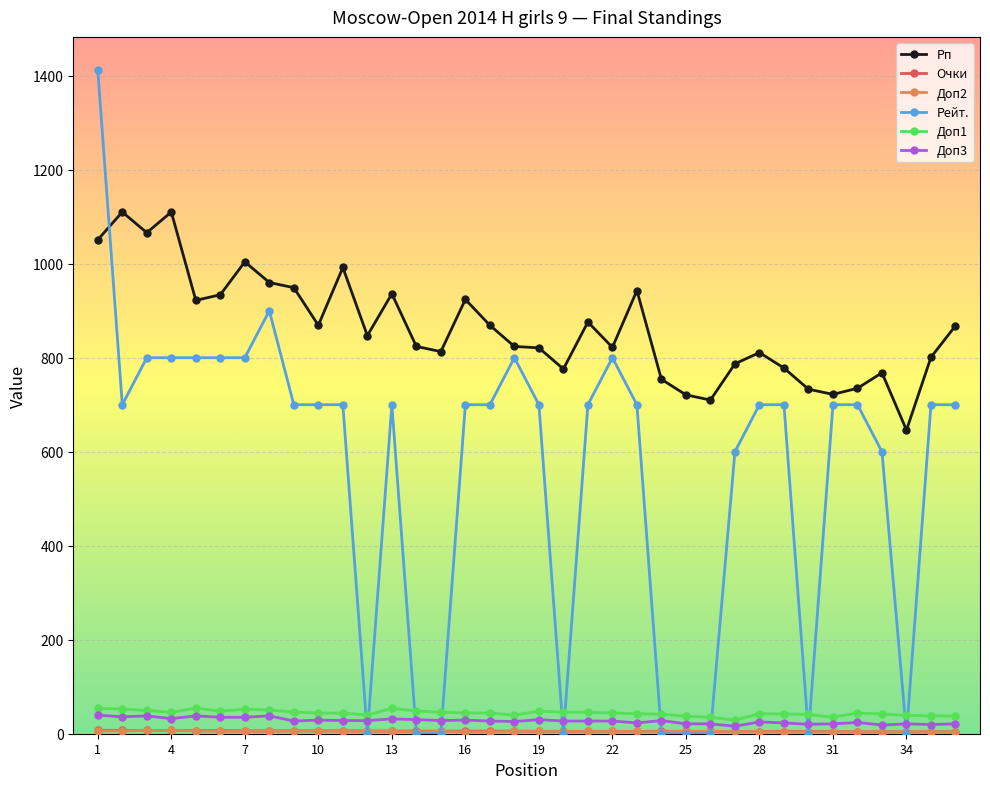

Which series has the largest range (max minus min)?

Рейт.